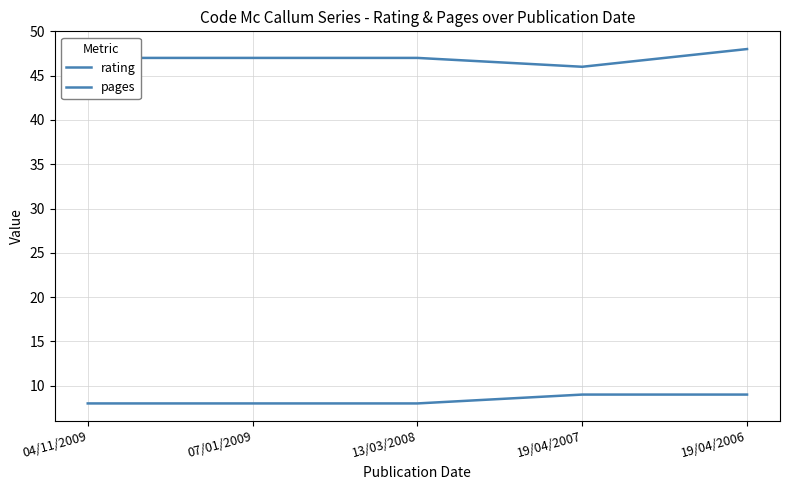

Is this an area chart (filled region under the line)?

No